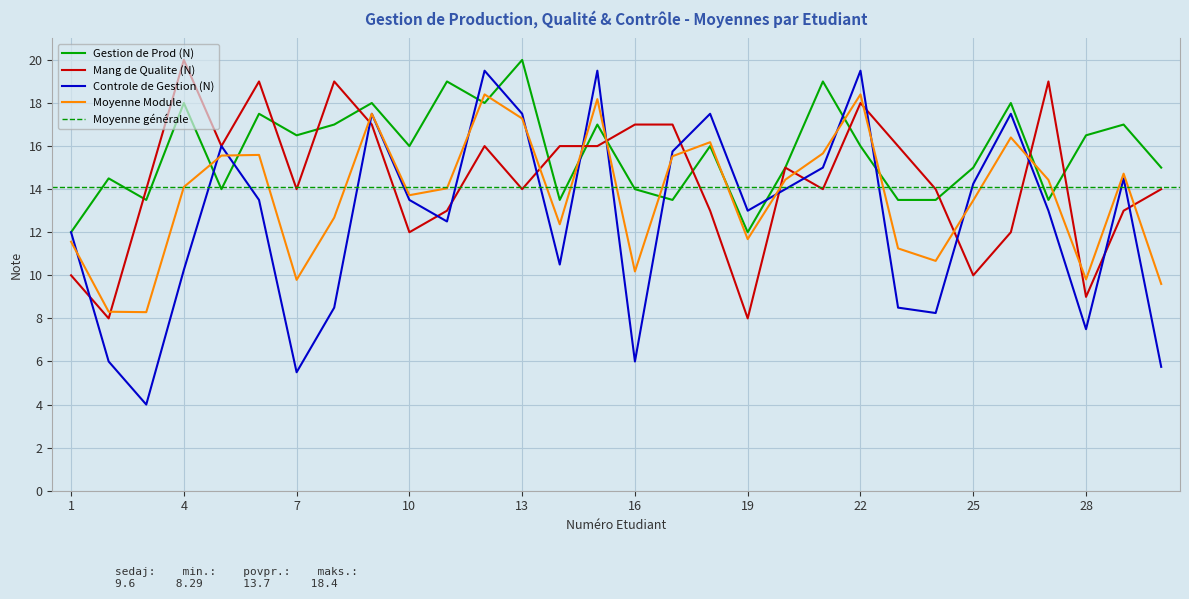

At how many categories does at least one series exceed 17?

13